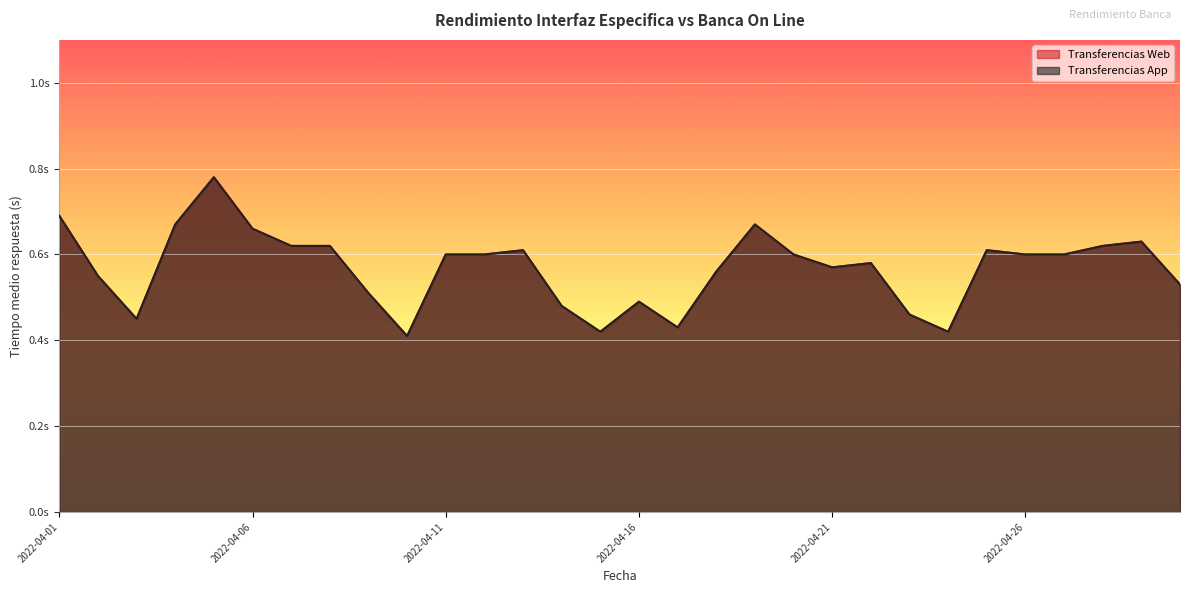

True or false: Transferencias App and Transferencias Web cross at least once.

False